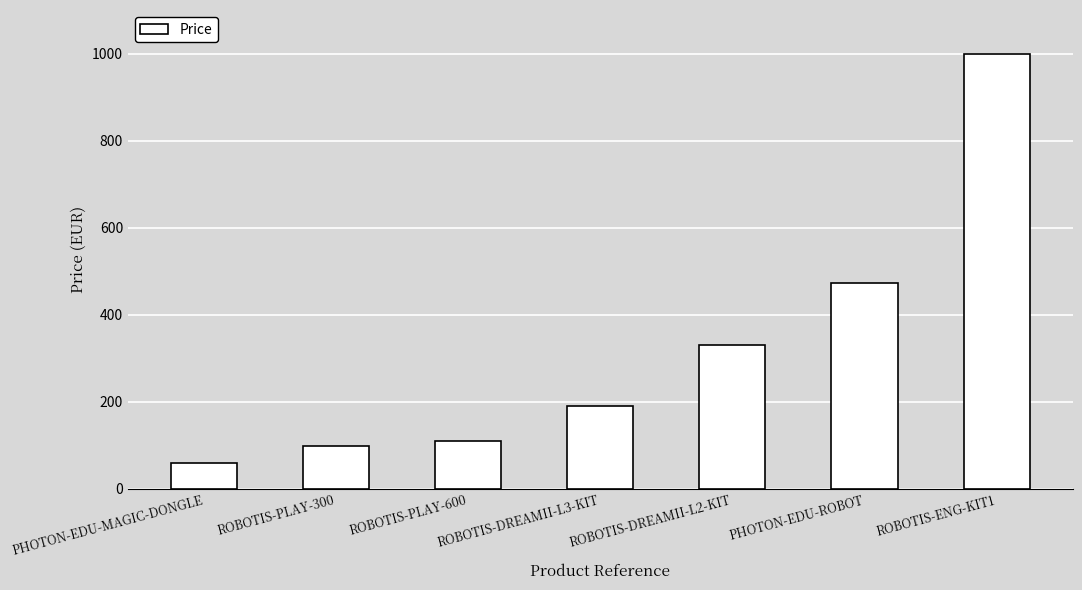

What is the difference between the second highest and minimum values?

415.2